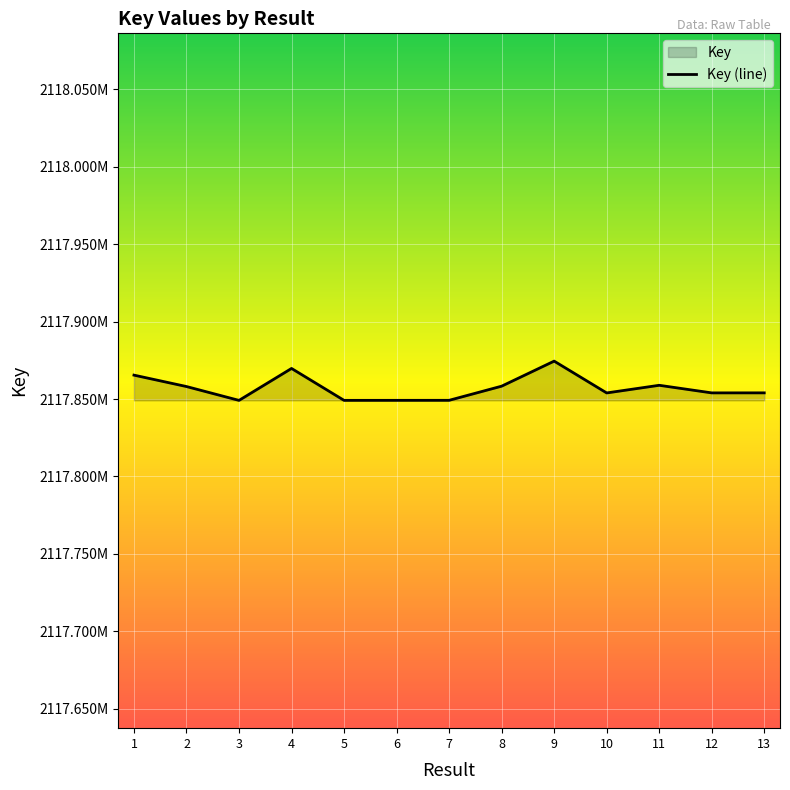

How many points are lower than both their immediate neighbors (excluding endpoints)?

4